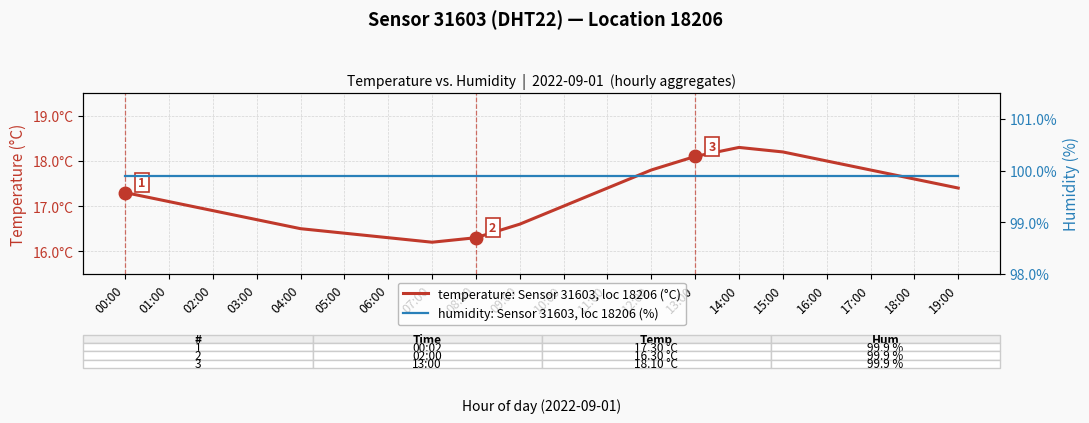

Which series has the largest range (max minus min)?

temperature: Sensor 31603, loc 18206 (°C)